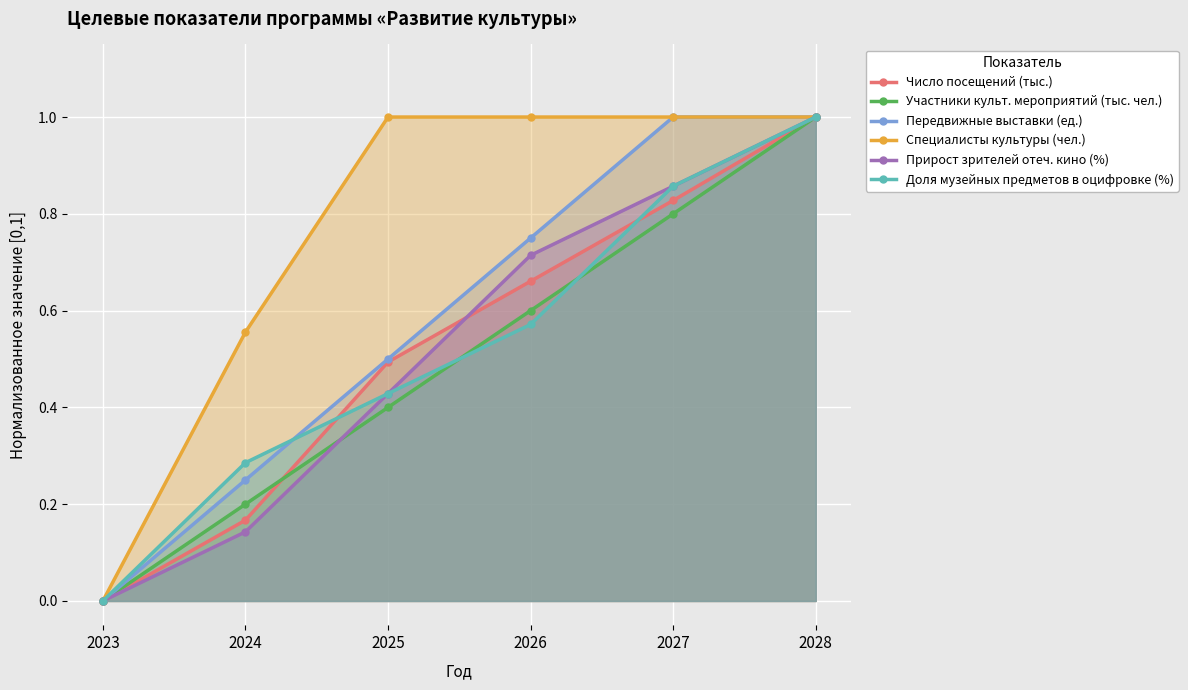

Reading right to left, extract all data points from this chart.

Число посещений (тыс.): 2028=1.0	2027=0.8	2026=0.7	2025=0.5	2024=0.2	2023=0.0
Участники культ. мероприятий (тыс. чел.): 2028=1.0	2027=0.8	2026=0.6	2025=0.4	2024=0.2	2023=0.0
Передвижные выставки (ед.): 2028=1.0	2027=1.0	2026=0.8	2025=0.5	2024=0.2	2023=0.0
Специалисты культуры (чел.): 2028=1.0	2027=1.0	2026=1.0	2025=1.0	2024=0.6	2023=0.0
Прирост зрителей отеч. кино (%): 2028=1.0	2027=0.9	2026=0.7	2025=0.4	2024=0.1	2023=0.0
Доля музейных предметов в оцифровке (%): 2028=1.0	2027=0.9	2026=0.6	2025=0.4	2024=0.3	2023=0.0